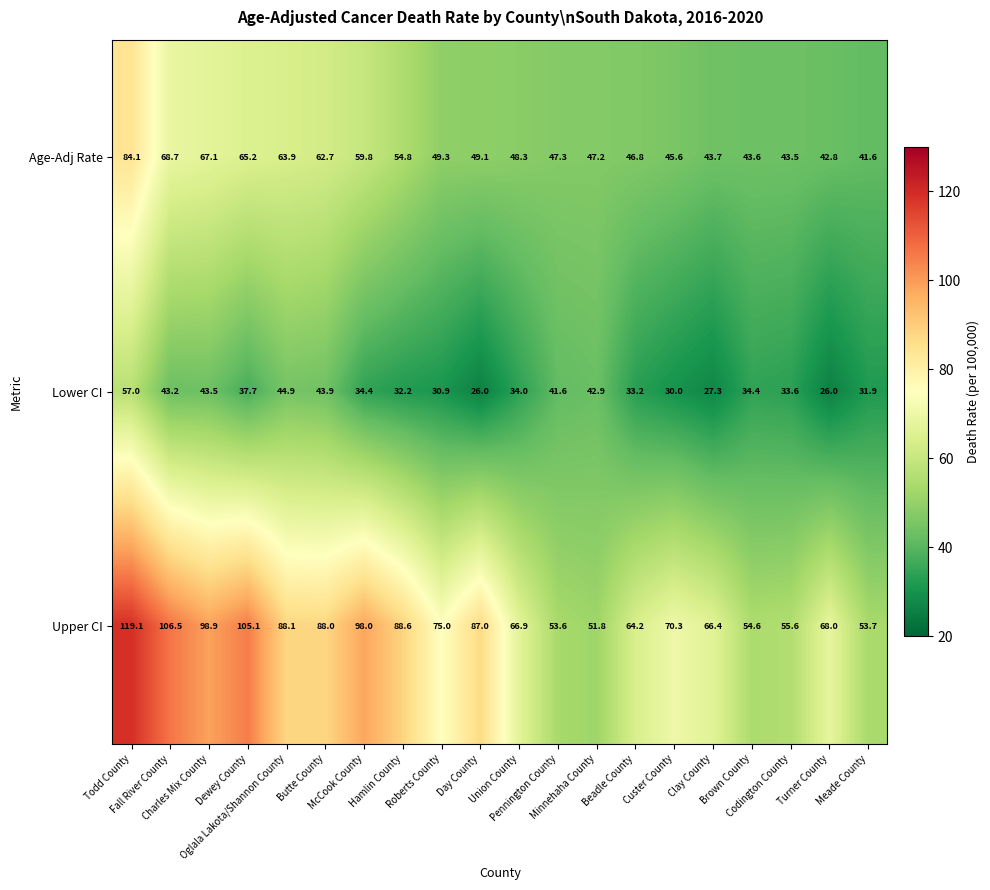

Which series has the largest range (max minus min)?

Upper CI